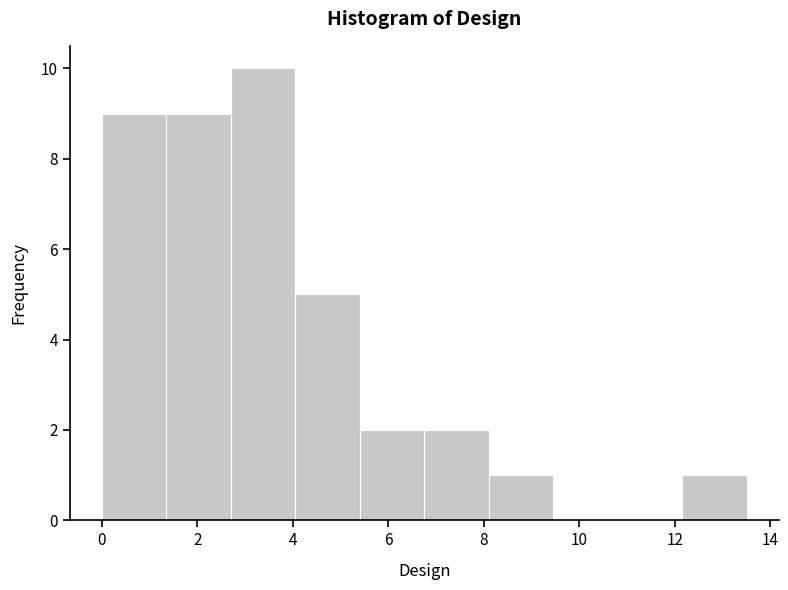

How tall is the bar that spans 1.35 to 2.70 on the x-axis? Neither the bar edges nor the heights are printed on the chart, so give them approximately, as read against the axes.

9